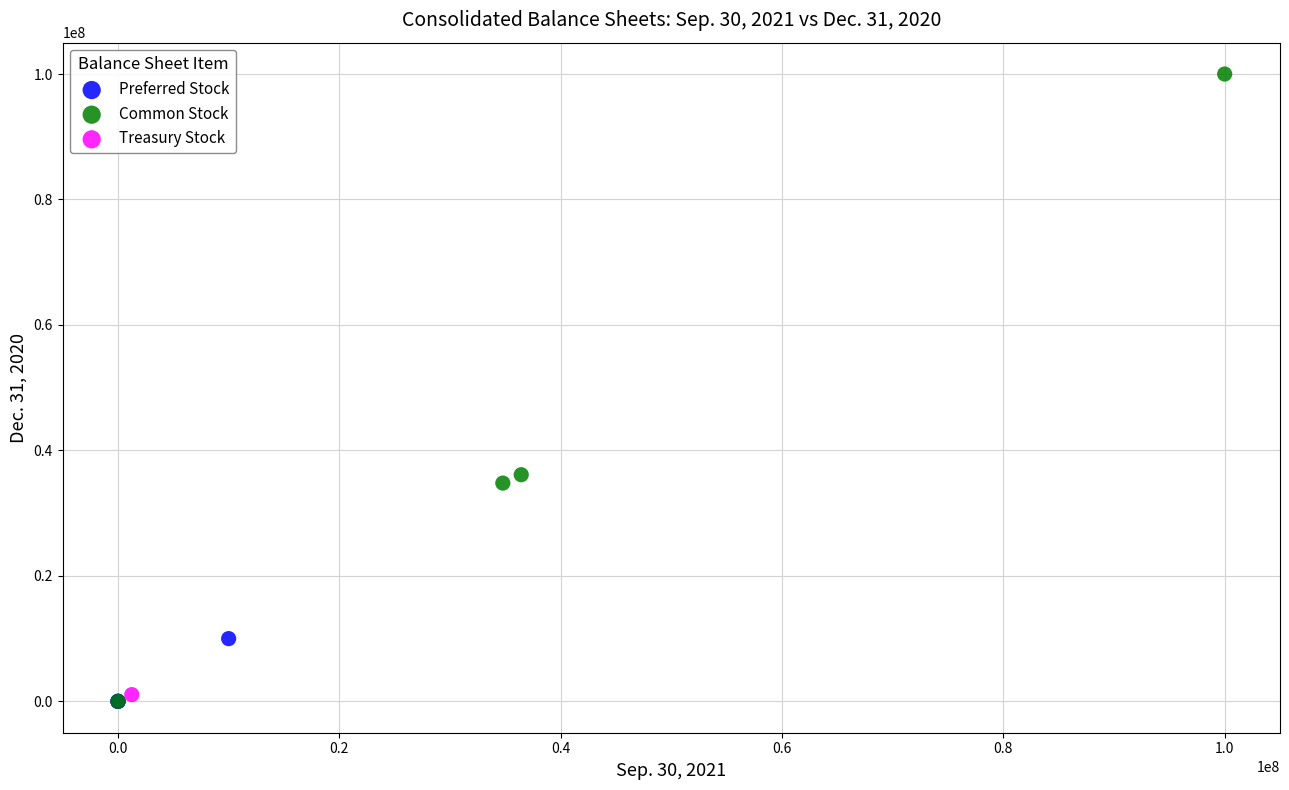

What are all the series names shown in the legend?

Preferred Stock, Common Stock, Treasury Stock